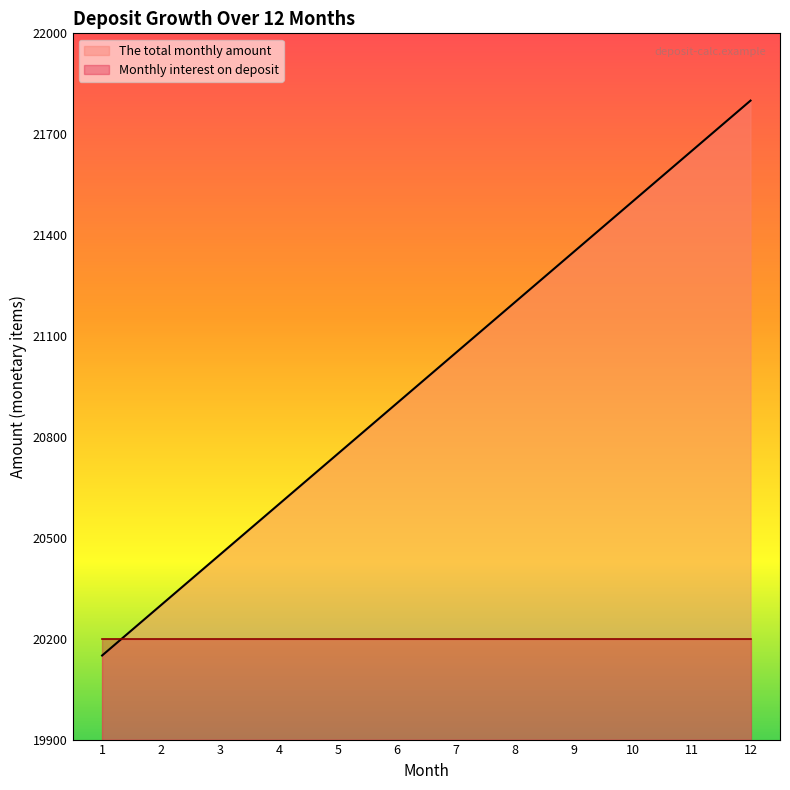

Where does the data first go above 21050?

8